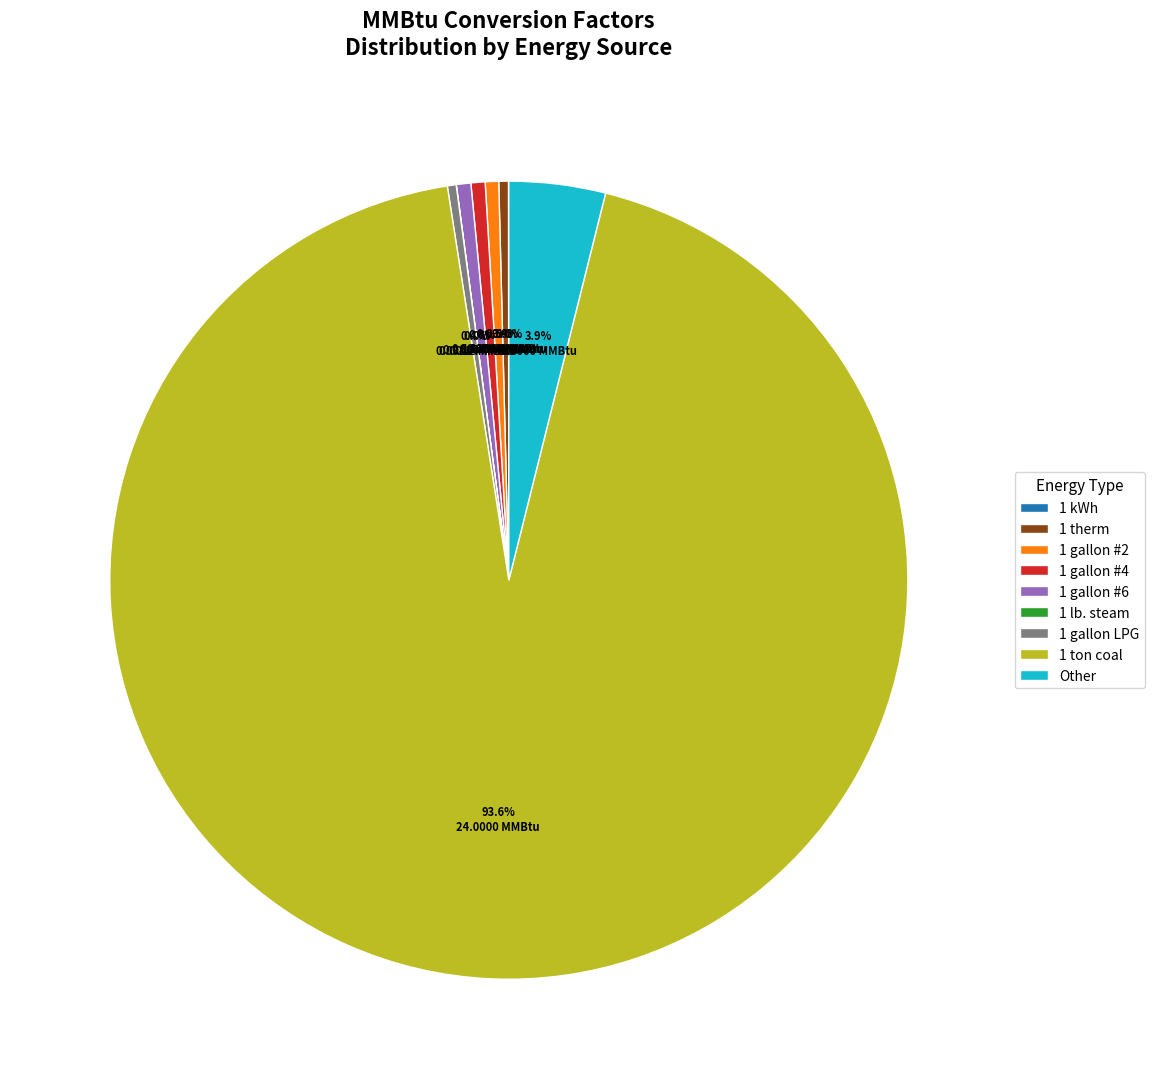

What is the total percentage of 1 gallon #4 and 1 therm?

1.0%